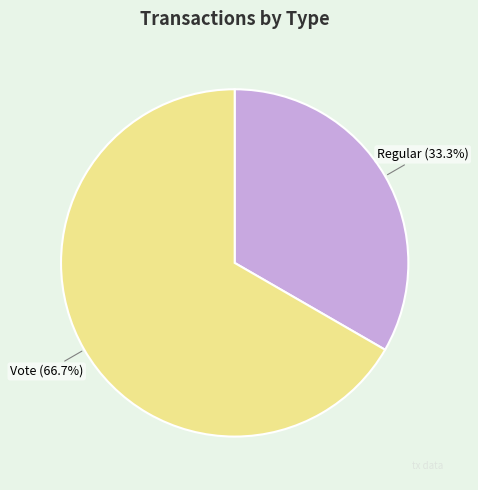

Rank the categories by value from highest to lowest.

Vote, Regular